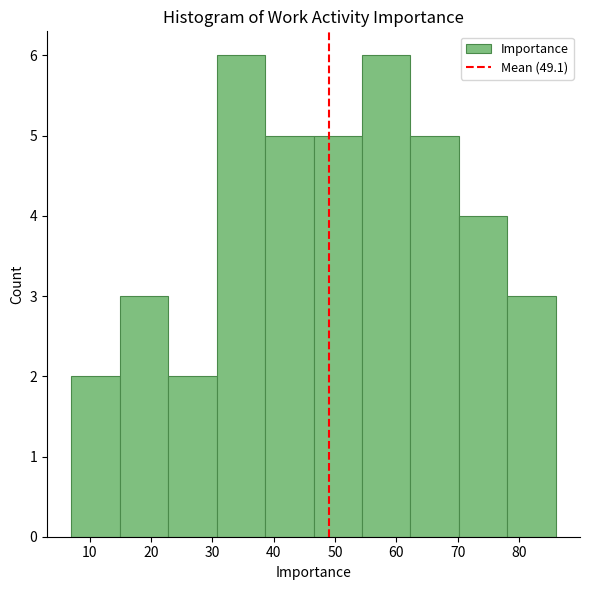

Reading left to right, list every bar in this chart as the range it spans on the x-axis followed by its height. Neither the bar edges nor the heights are printed on the chart, so give them approximately, as read against the axes.

7.0 to 14.9: 2
14.9 to 22.8: 3
22.8 to 30.7: 2
30.7 to 38.6: 6
38.6 to 46.5: 5
46.5 to 54.4: 5
54.4 to 62.3: 6
62.3 to 70.2: 5
70.2 to 78.1: 4
78.1 to 86.0: 3